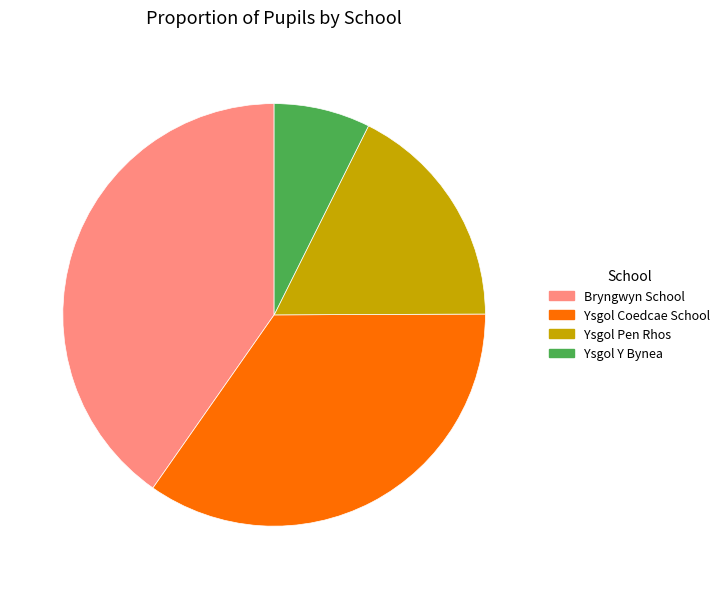

Between Bryngwyn School and Ysgol Pen Rhos, which is larger?

Bryngwyn School